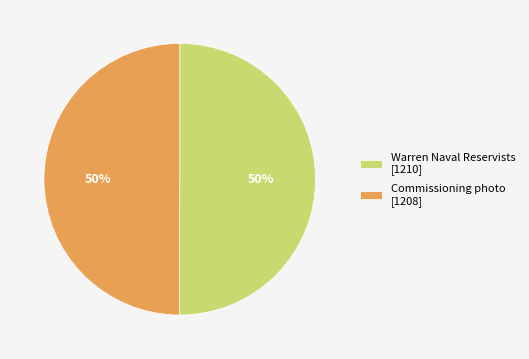

What percentage is the Commissioning photo [1208] slice, to the nearest percent?

50%